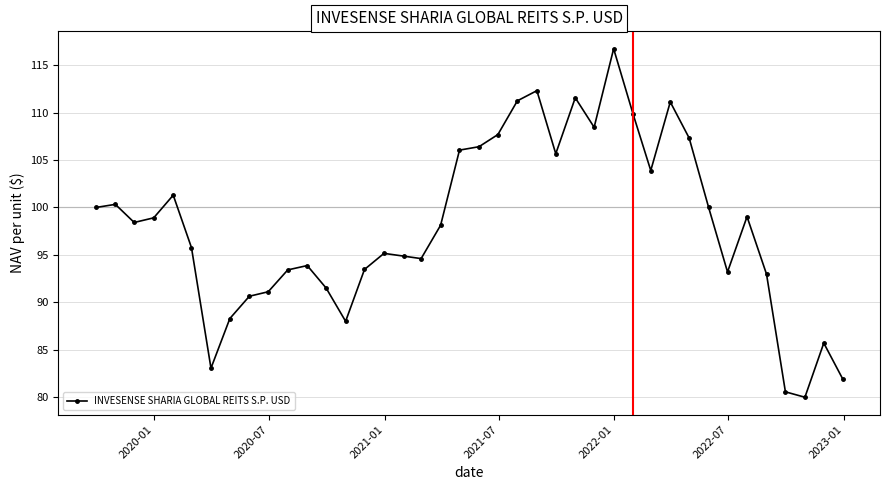

How many lines are shown in the chart?

1